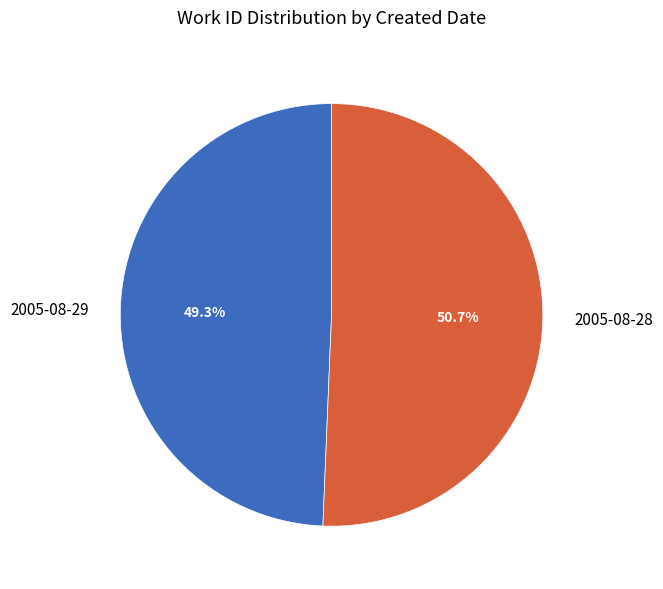

What is the smallest slice in the pie chart?

2005-08-29